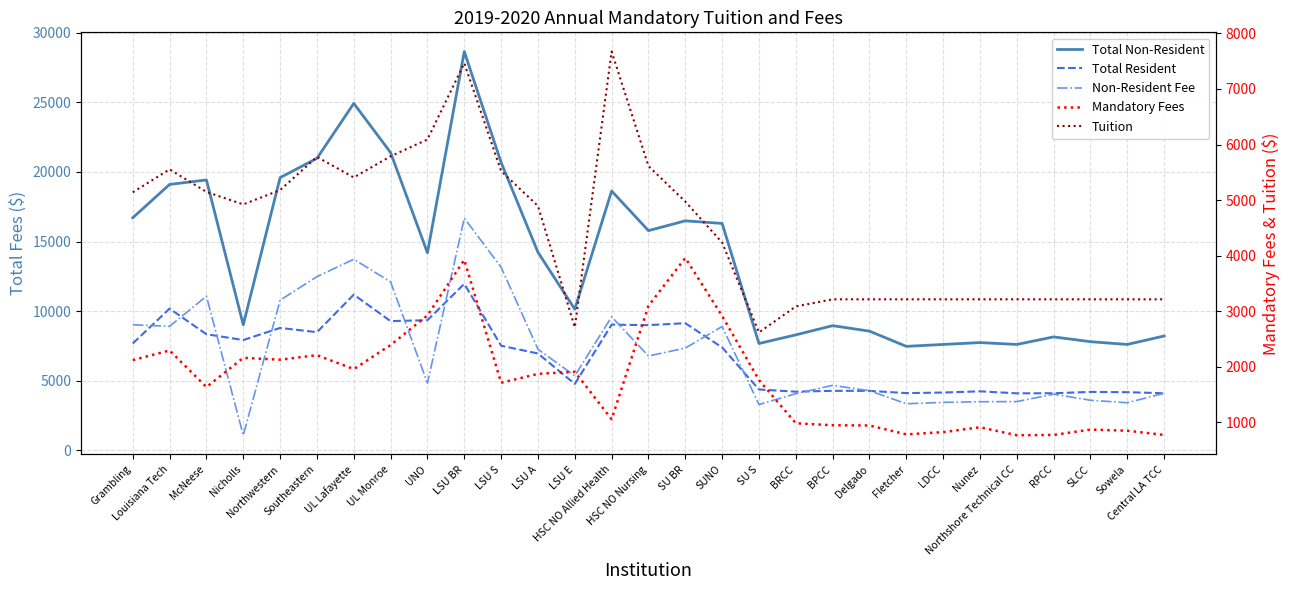

The value of Mandatory Fees at BPCC is 948.0. True or false?

True